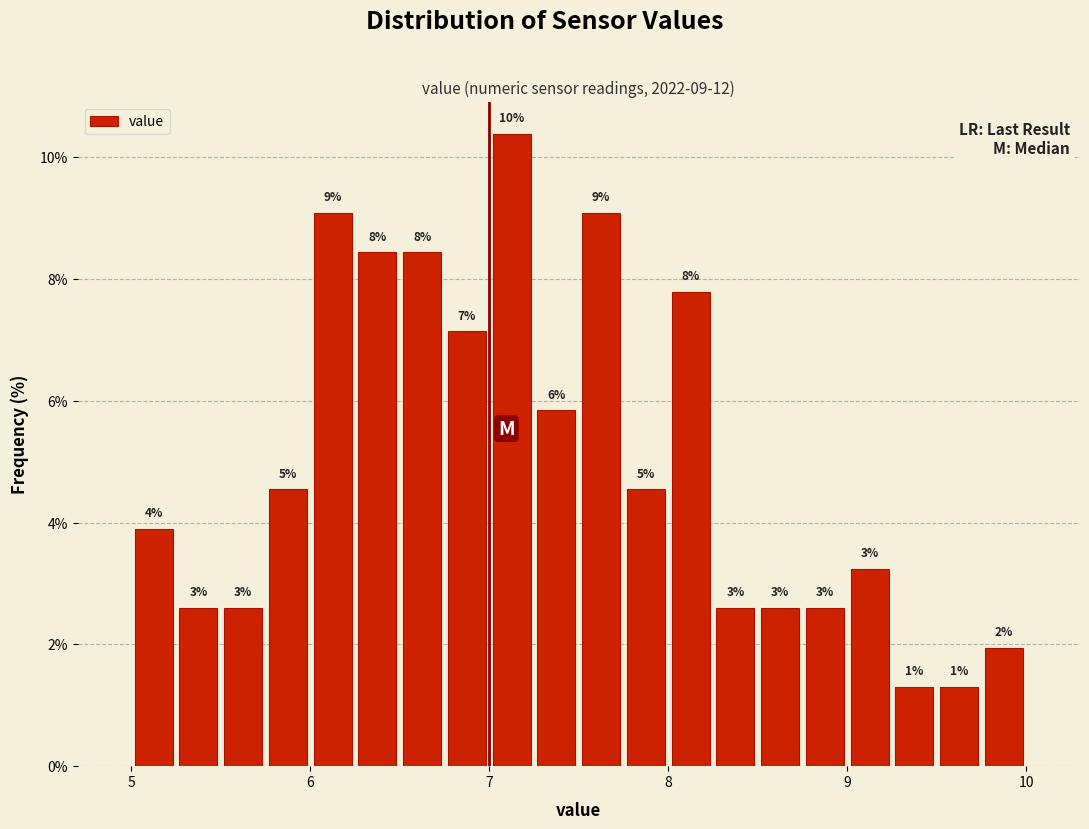

Read against the x-axis, roughly where is the centre of the tallest bar?

7.1